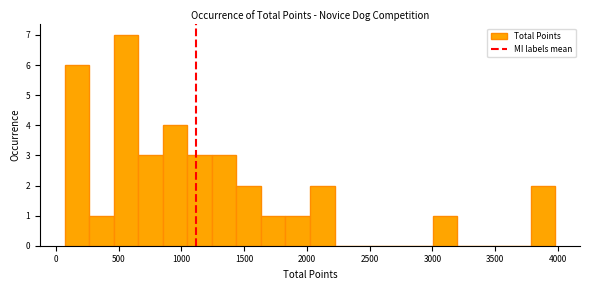

Around what value on the x-axis is the tallest bar? Give the approximate position of its centre, as read against the axis.

550